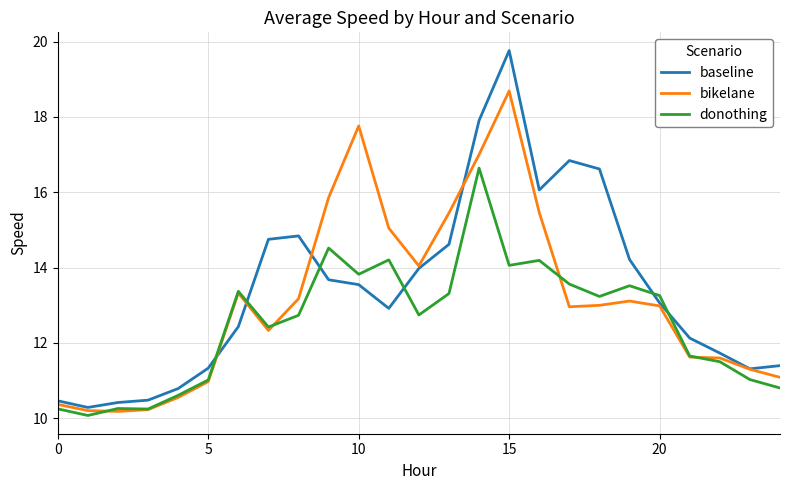

How many intersections are there between donothing and baseline?

6